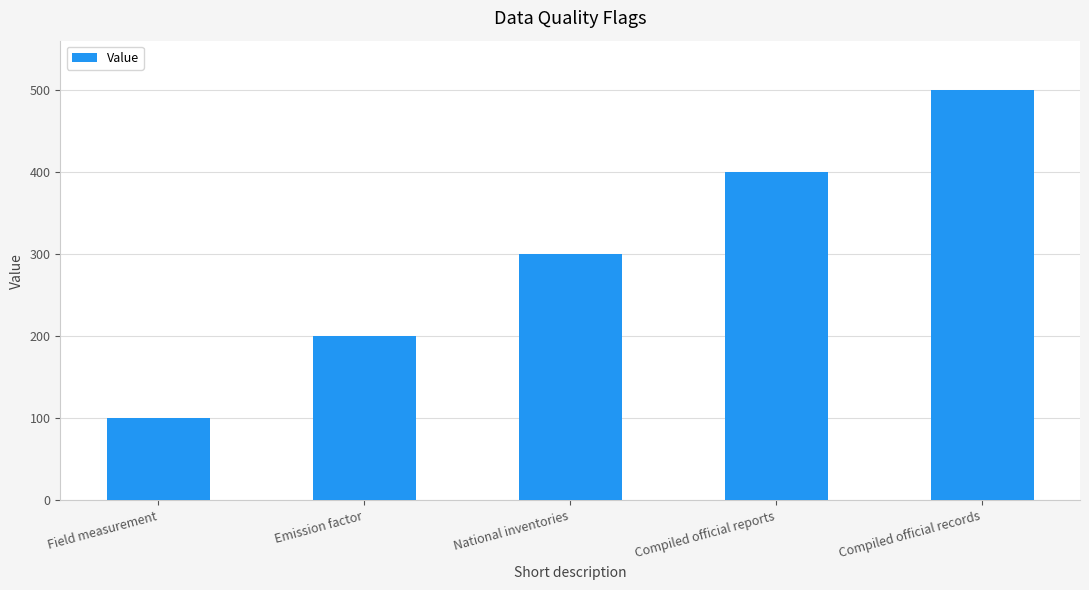

What is the difference between the values at National inventories and Field measurement?

200